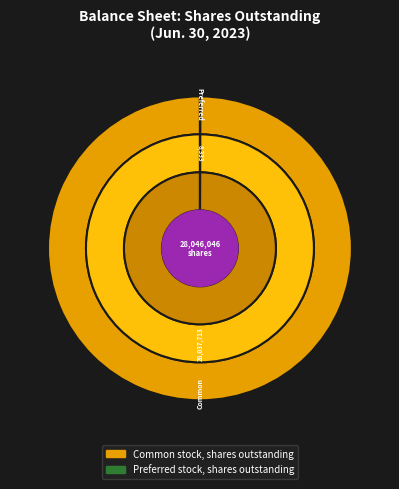

To the nearest percent, what percentage of the pie is Common stock, shares outstanding?

100%